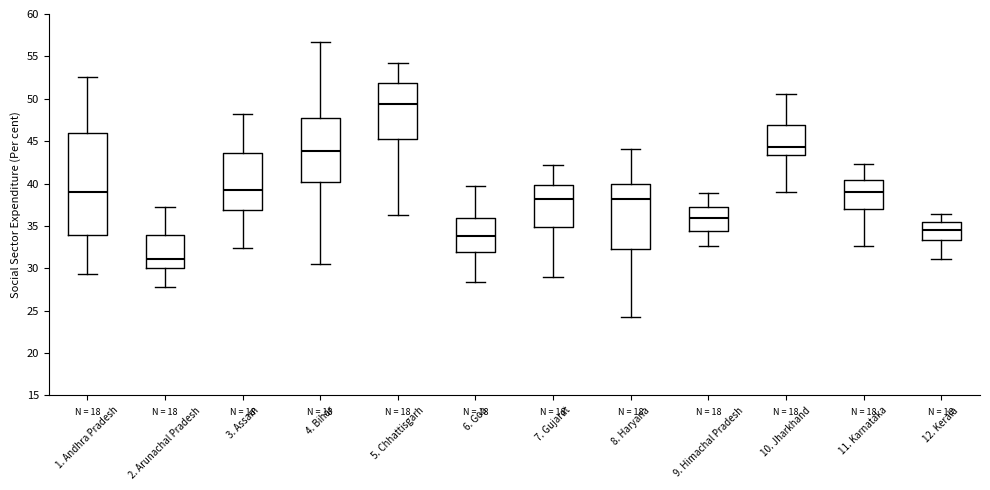

Comparing the boxes themselves (not the whiskers), which one is the tallest?

1. Andhra Pradesh